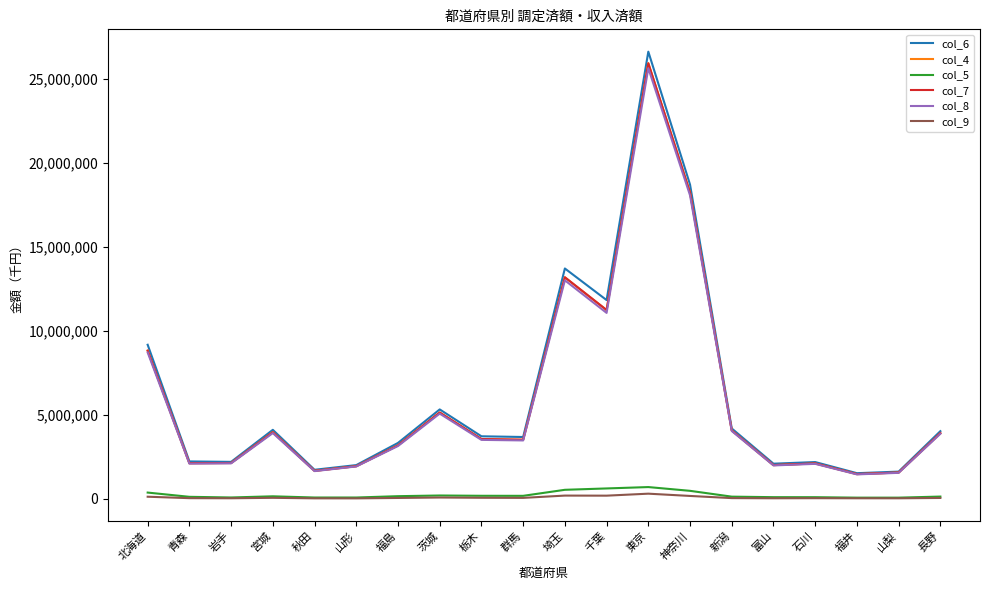

At which category is the sum across all series the highest?

東京